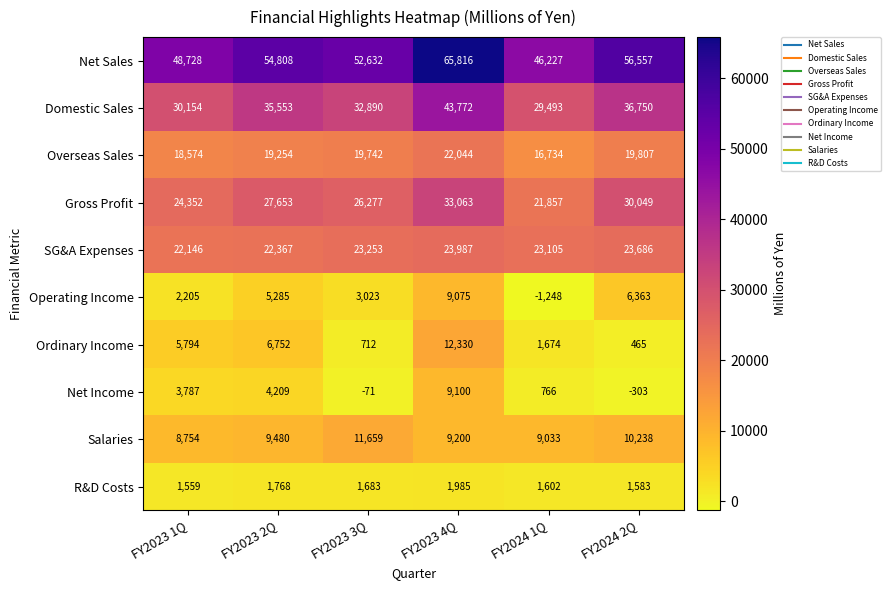

The value of Operating Income at FY2023 4Q is 9075. True or false?

True